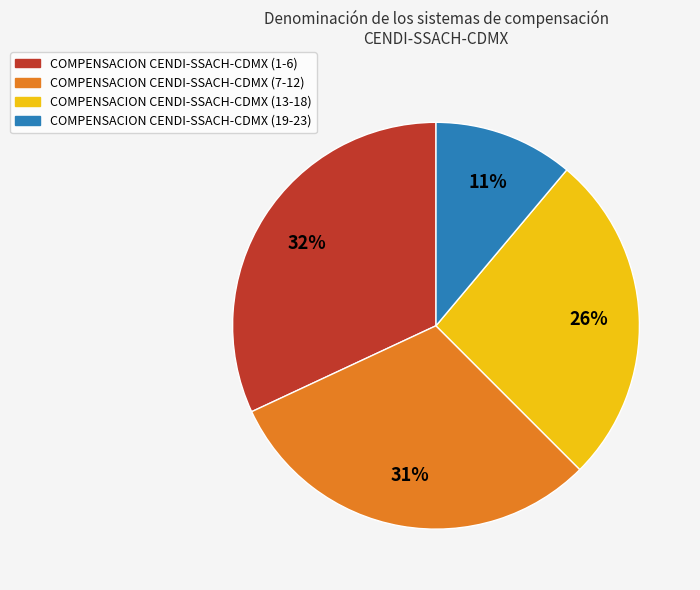

What is the ratio of the value at COMPENSACION CENDI-SSACH-CDMX (19-23) to the value at COMPENSACION CENDI-SSACH-CDMX (1-6)?

0.3